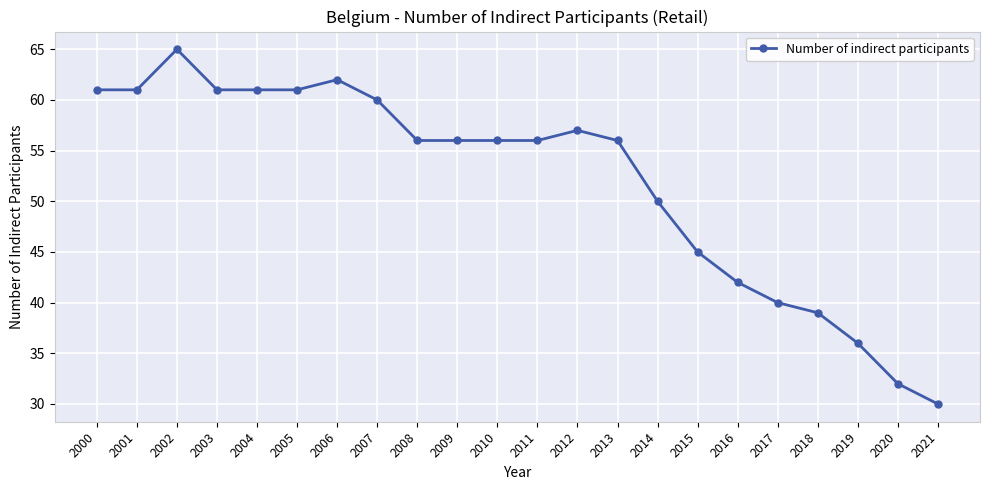

What is the difference between the second highest and second lowest values?

30